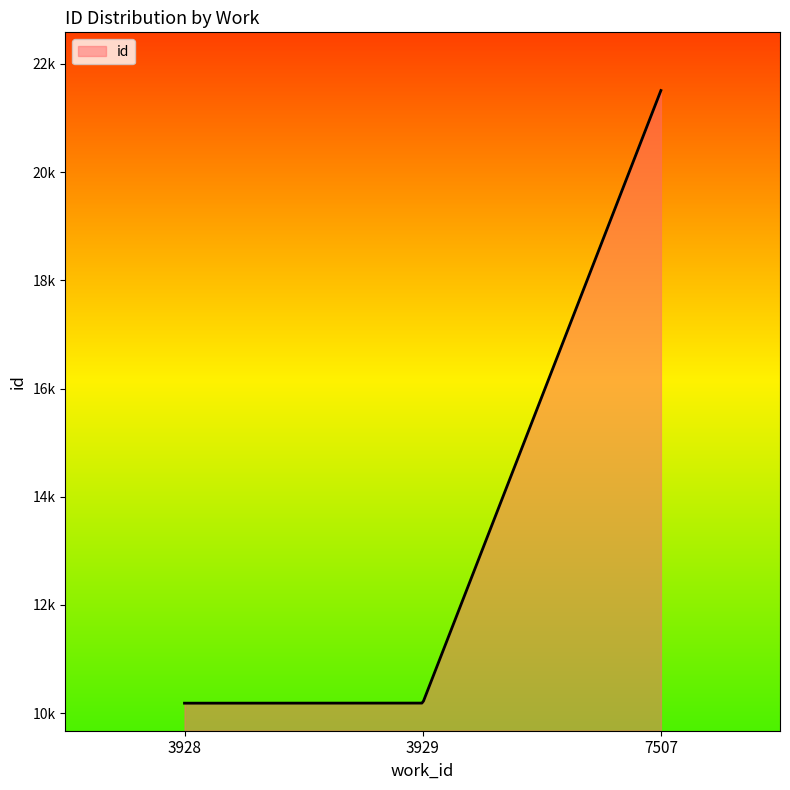

Does the chart have visible grid lines?

No